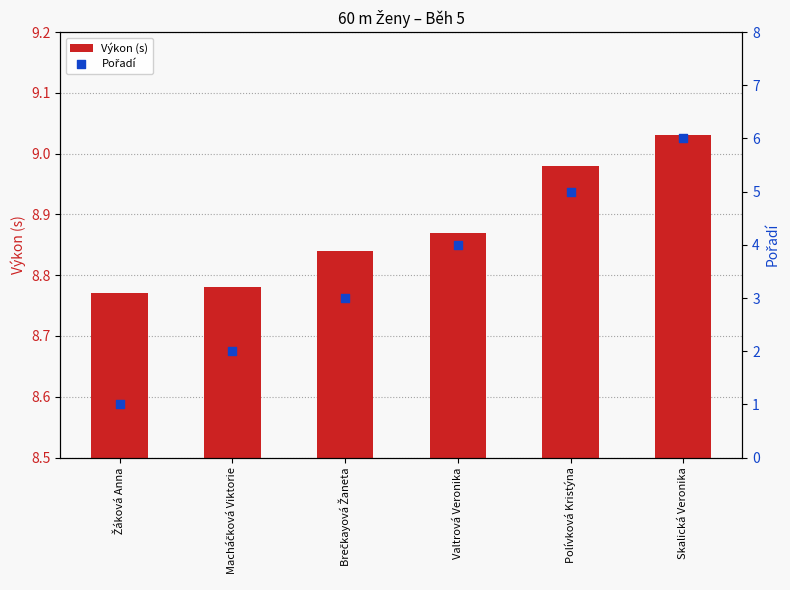

Which series reaches the maximum Y coordinate?

Výkon (s)